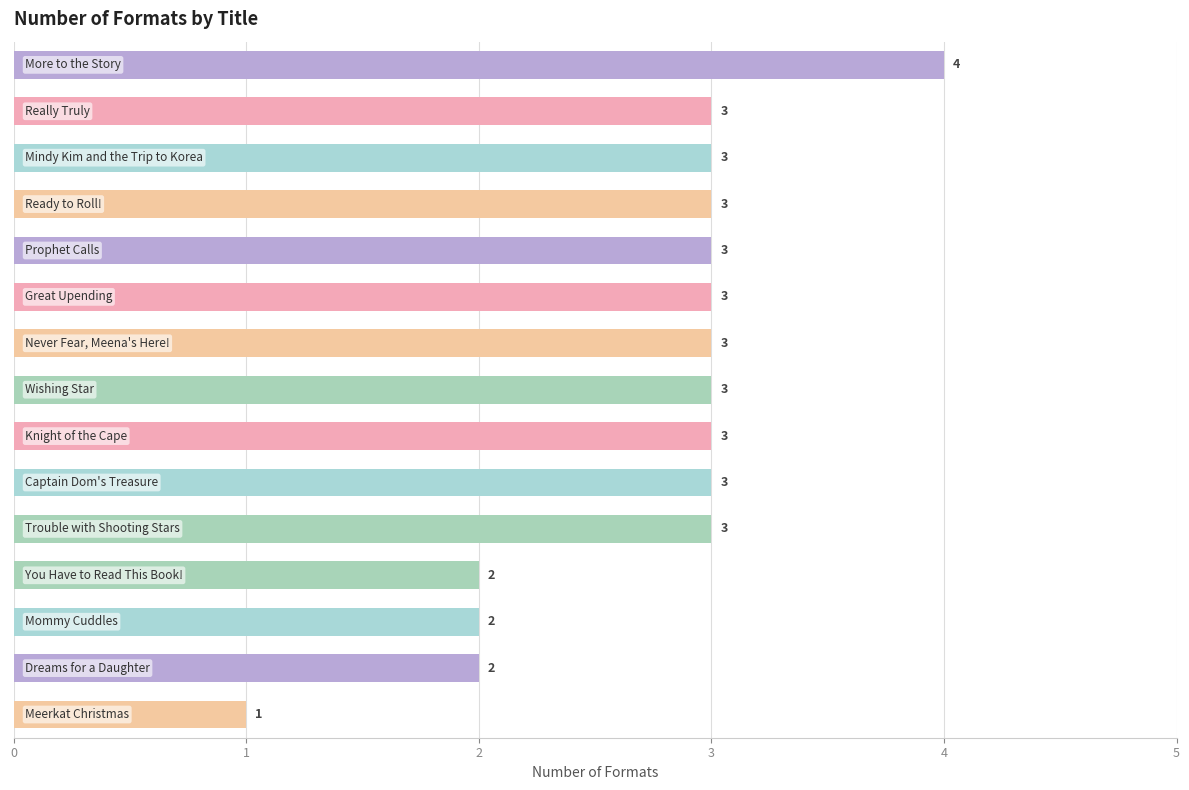

How many values are between 2 and 3?

13